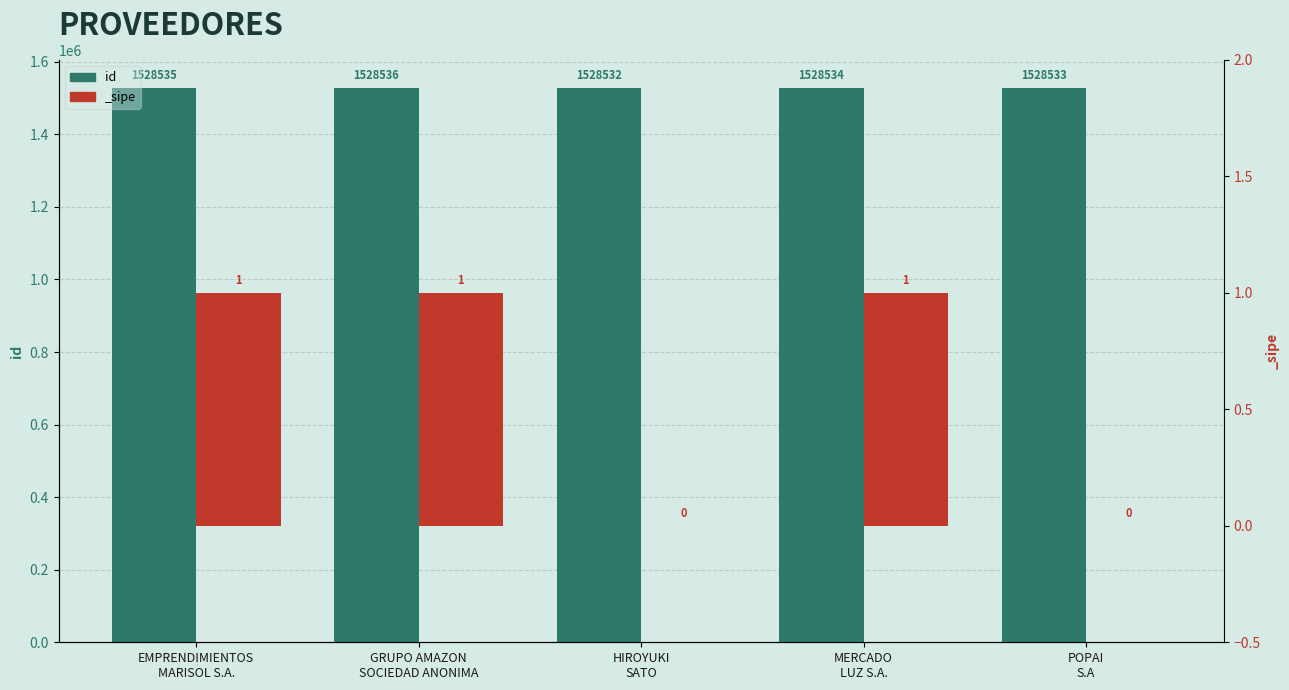

Is it true that the value at GRUPO AMAZON
SOCIEDAD ANONIMA is 1528536?

True